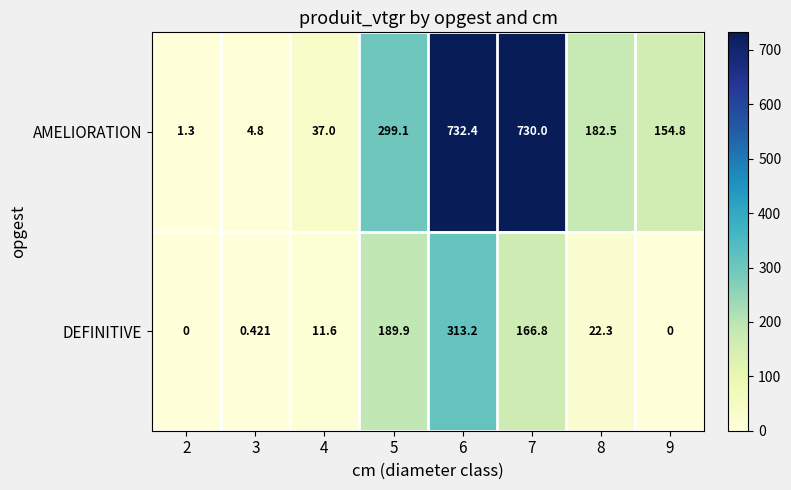

What is the total value across all series at 3?

5.2